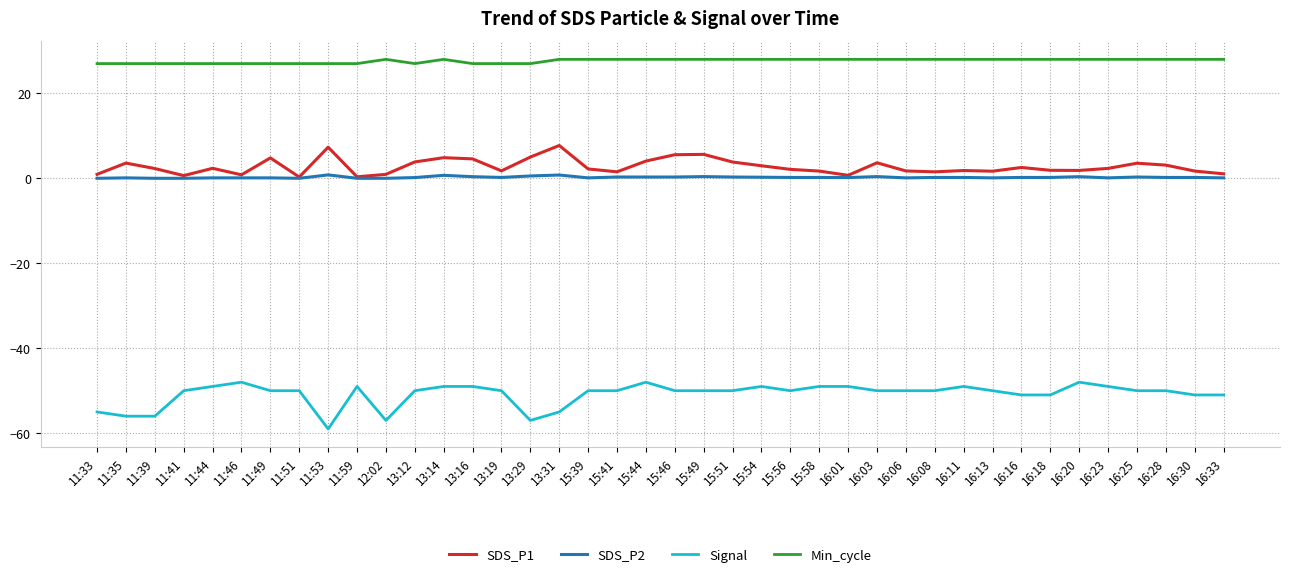

True or false: Min_cycle and SDS_P1 cross at least once.

False